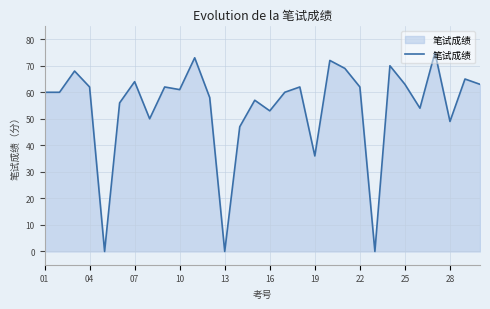

What is the greatest value displayed?

75